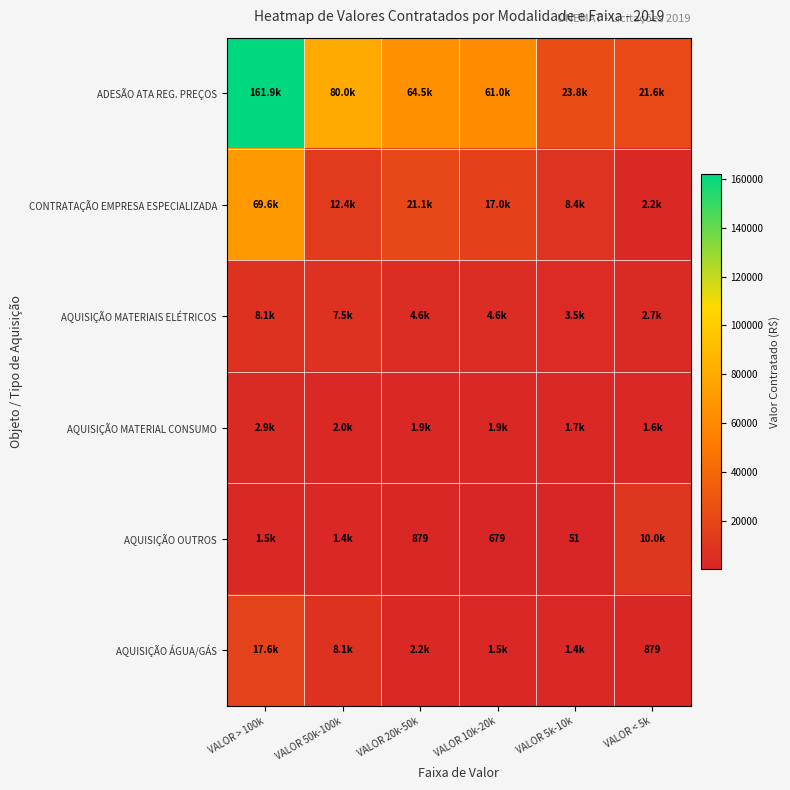

At how many categories does at least one series exceed 79517?

2